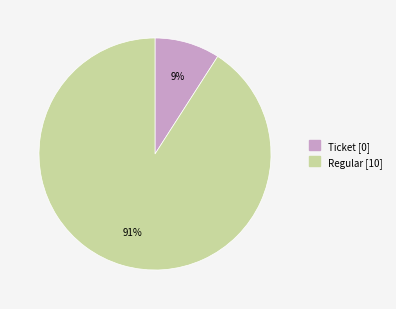

Do Regular [10] and Ticket [0] together represent more than half of the pie?

Yes